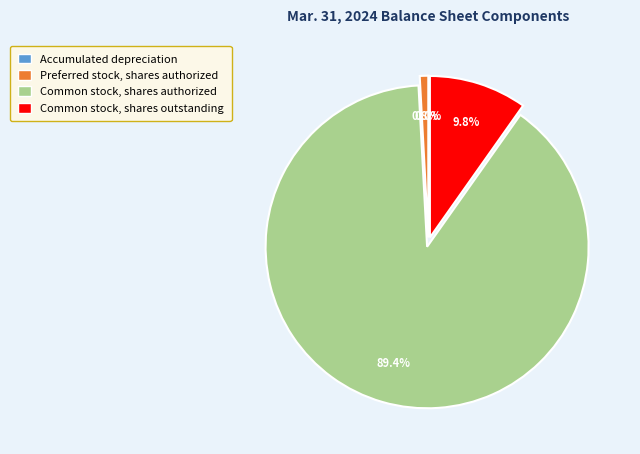

Which slice is the largest?

Common stock, shares authorized